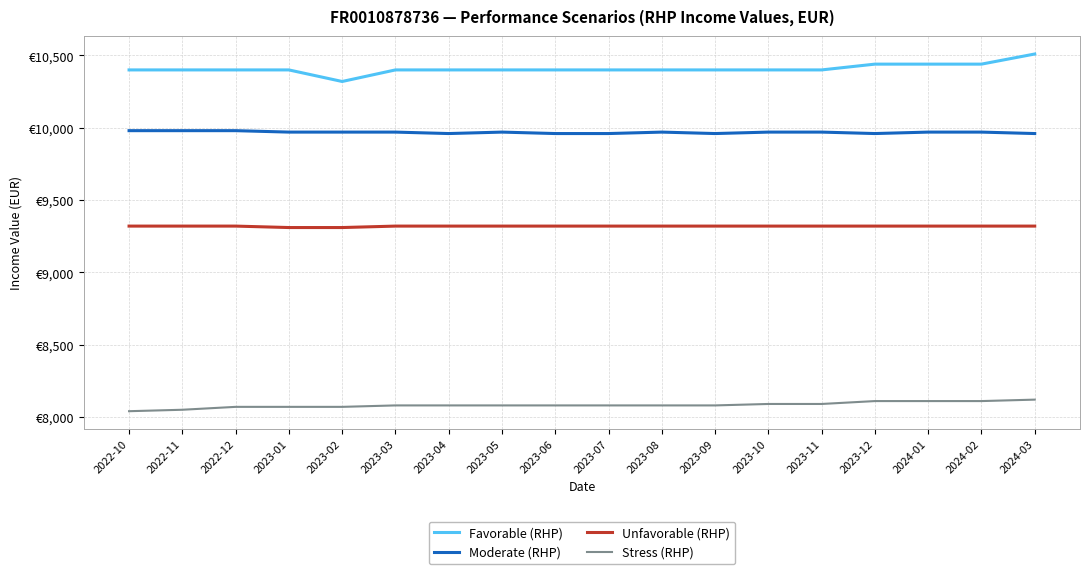

What is the sum of all Unfavorable (RHP) values?

167740